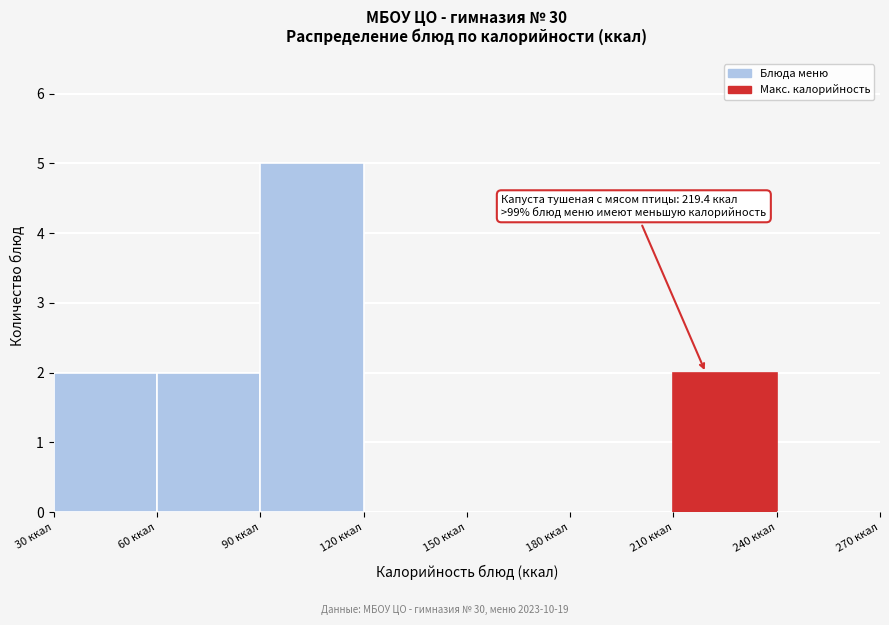

Over which range of the x-axis is the bar tallest?

90 to 120